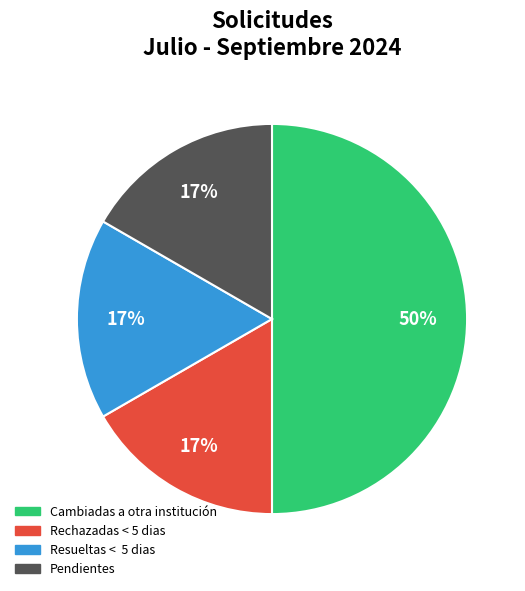

Which slice is the largest?

Cambiadas a otra institución